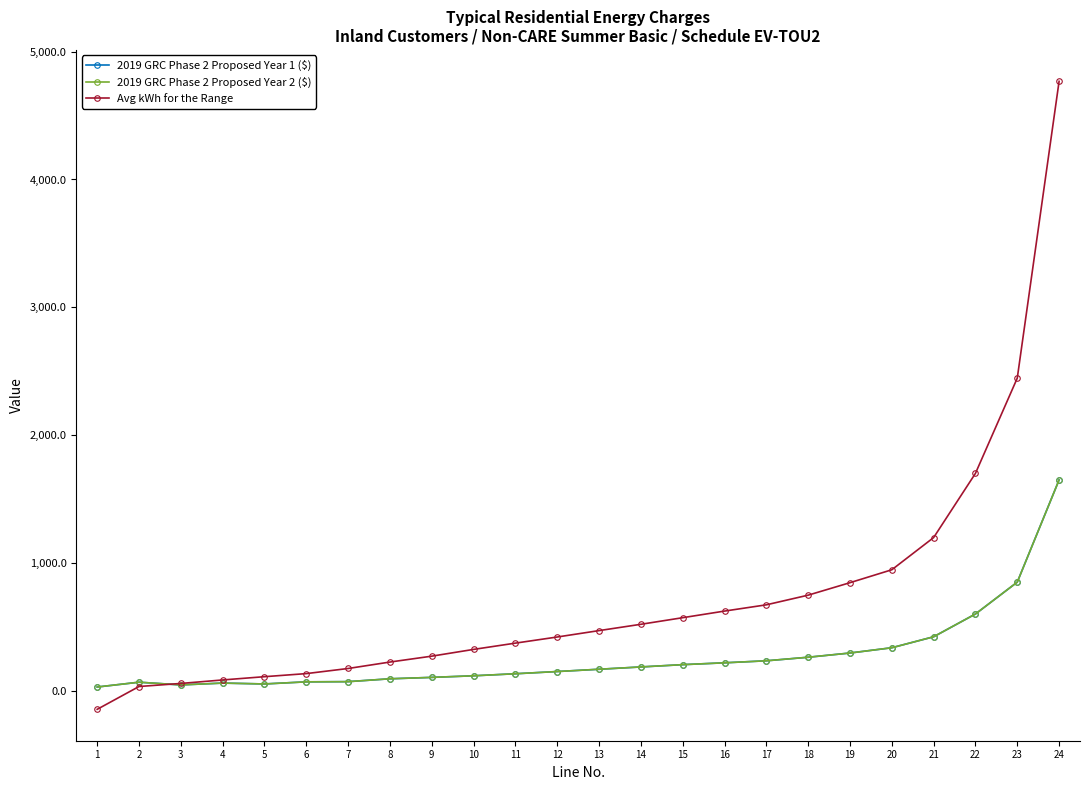

Is the value of 2019 GRC Phase 2 Proposed Year 2 ($) at 22 greater than the value of 2019 GRC Phase 2 Proposed Year 1 ($) at 20?

Yes